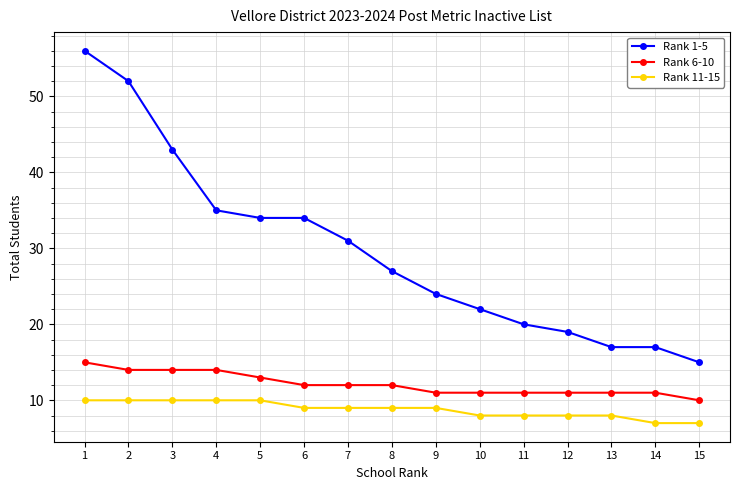

Reading right to left, list all the values displayed in this chart.

Rank 1-5: 15	17	17	19	20	22	24	27	31	34	34	35	43	52	56
Rank 6-10: 10	11	11	11	11	11	11	12	12	12	13	14	14	14	15
Rank 11-15: 7	7	8	8	8	8	9	9	9	9	10	10	10	10	10